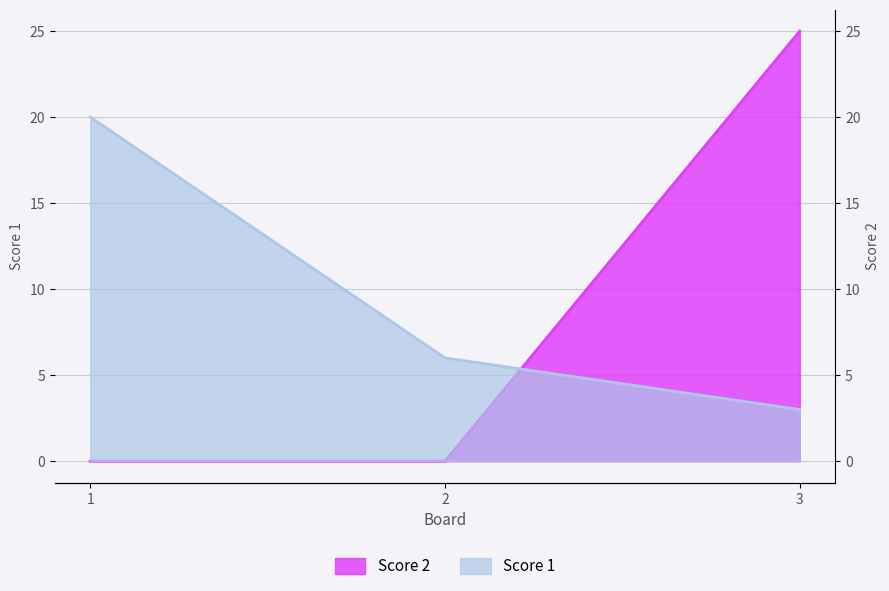

Between 3 and 1, which is larger?

1